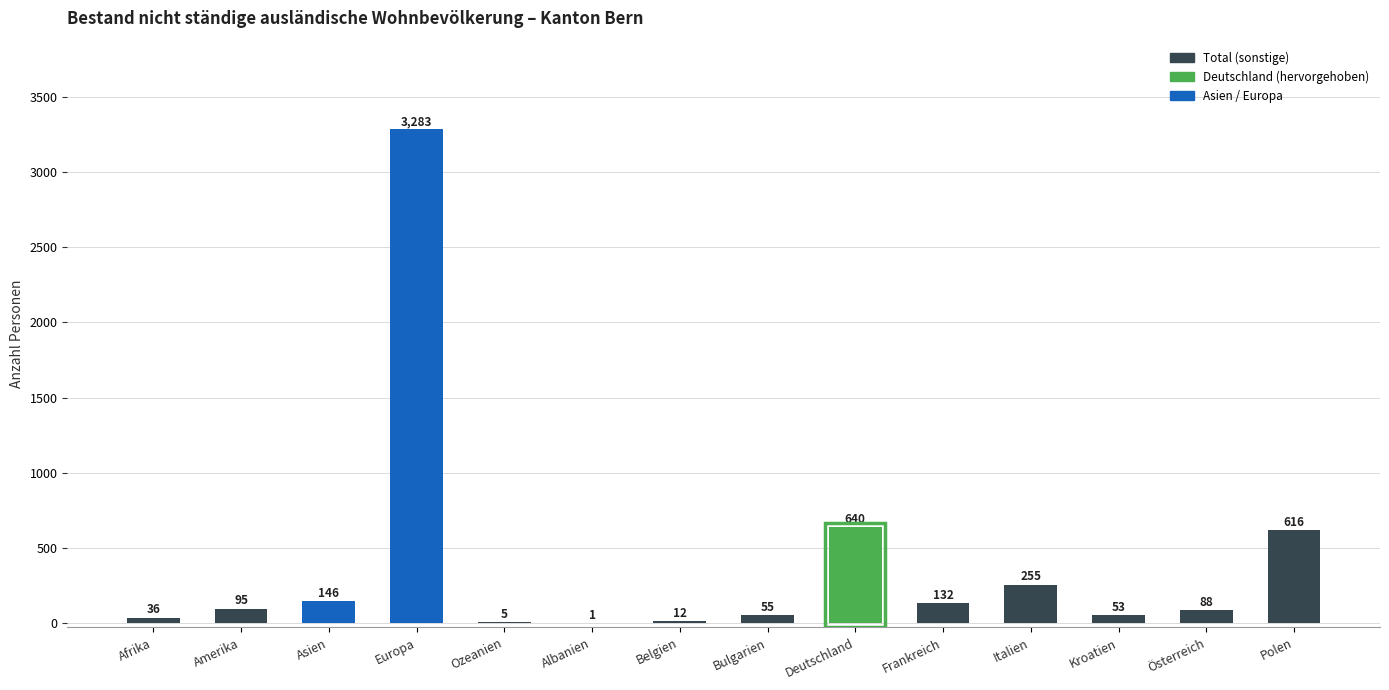

How many categories are shown in the chart?

14